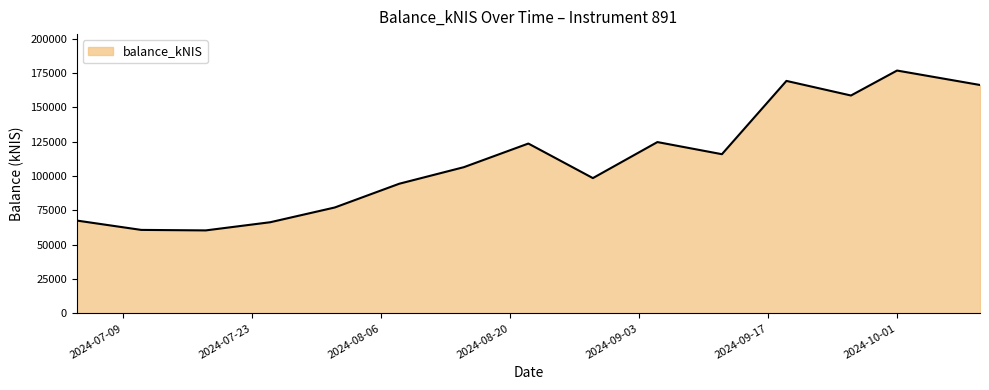

What is the smallest value displayed?

60426.6